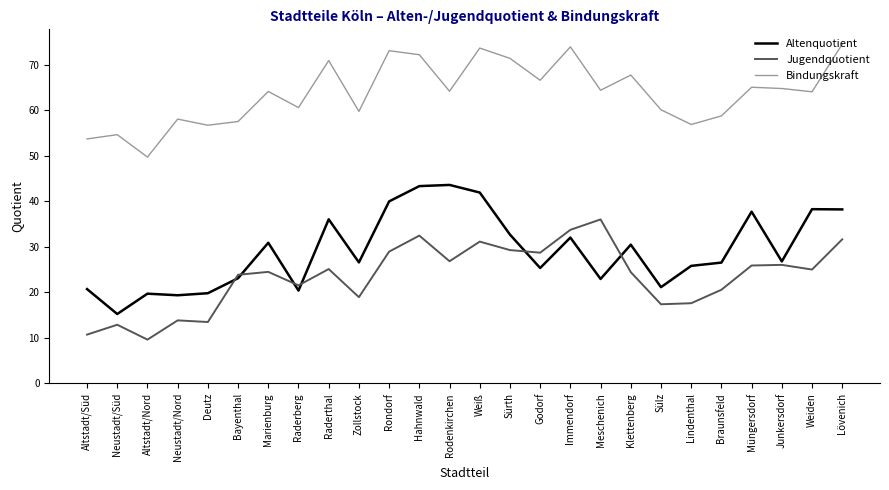

Between Raderthal and Lövenich, which series saw the biggest shift?

Jugendquotient